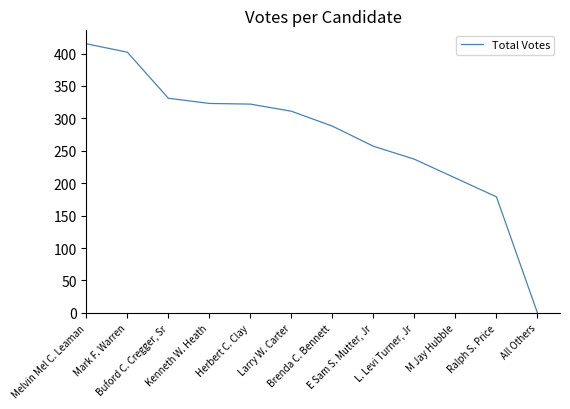

What is the sum of the values at M Jay Hubble and E Sam S. Mutter, Jr?

465